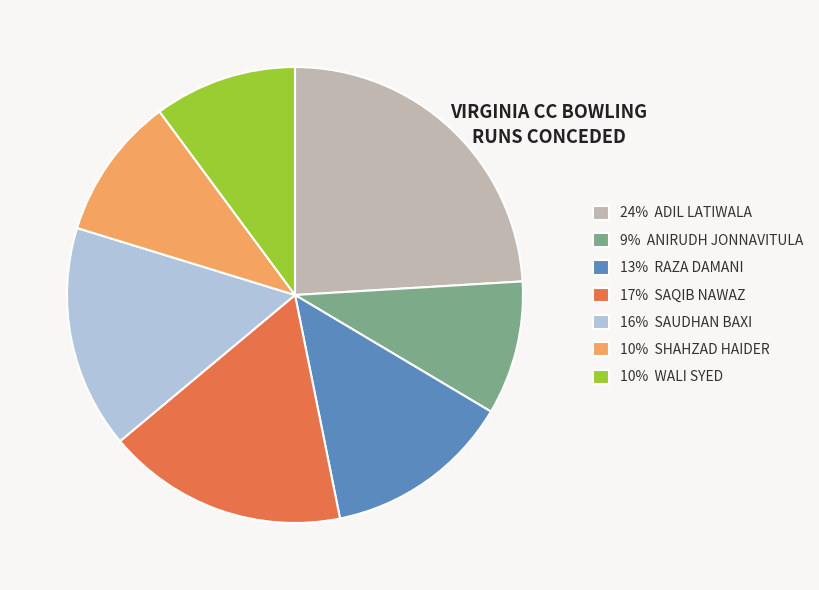

Is it true that 17% SAQIB NAWAZ is 5% of the pie?

False